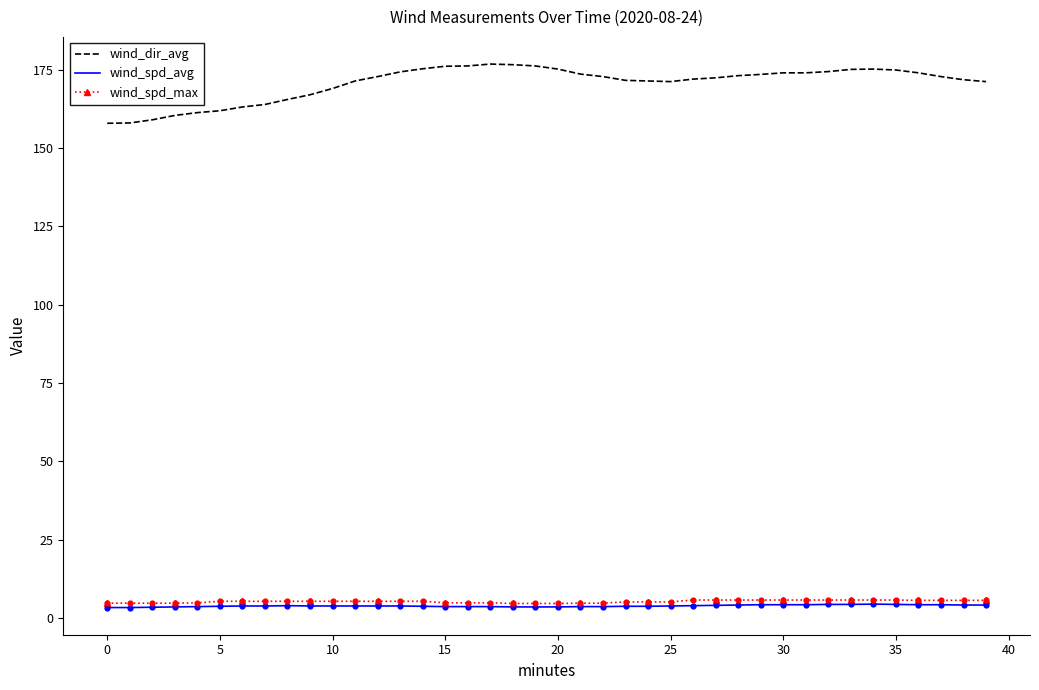

Which series has the widest spread of values?

wind_dir_avg